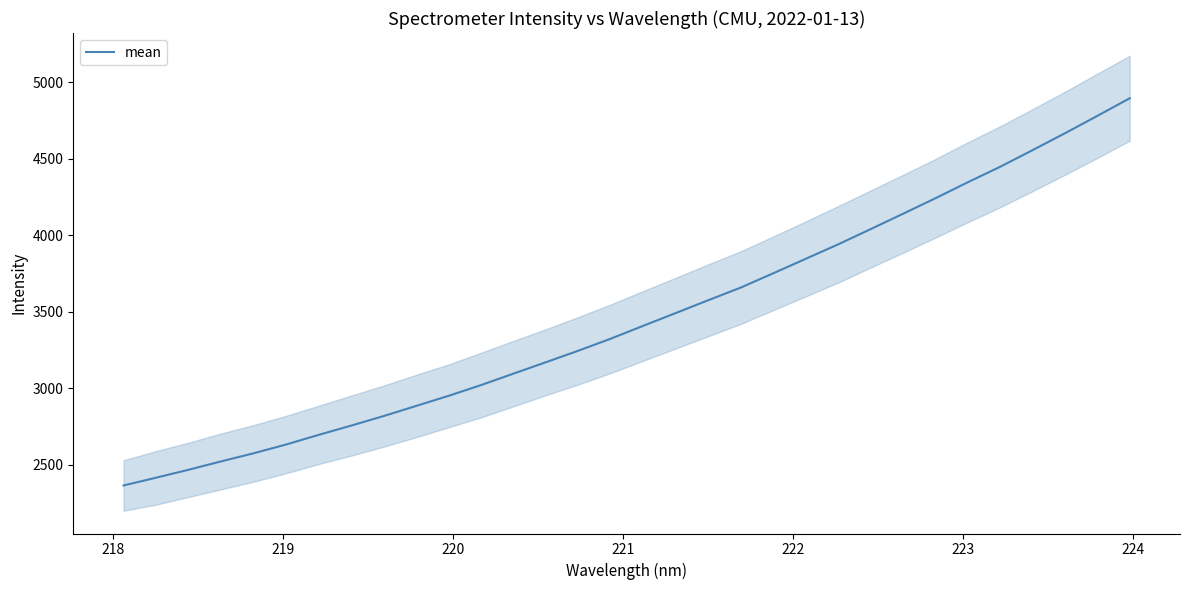

What is the highest value of the mean series?

4895.2